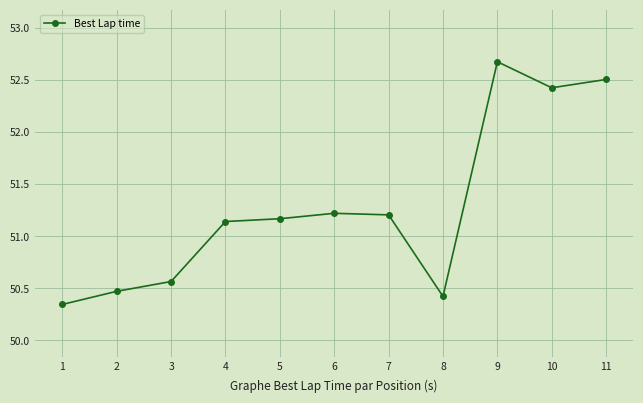

The chart shows a value of 22.2 at 8. True or false?

False